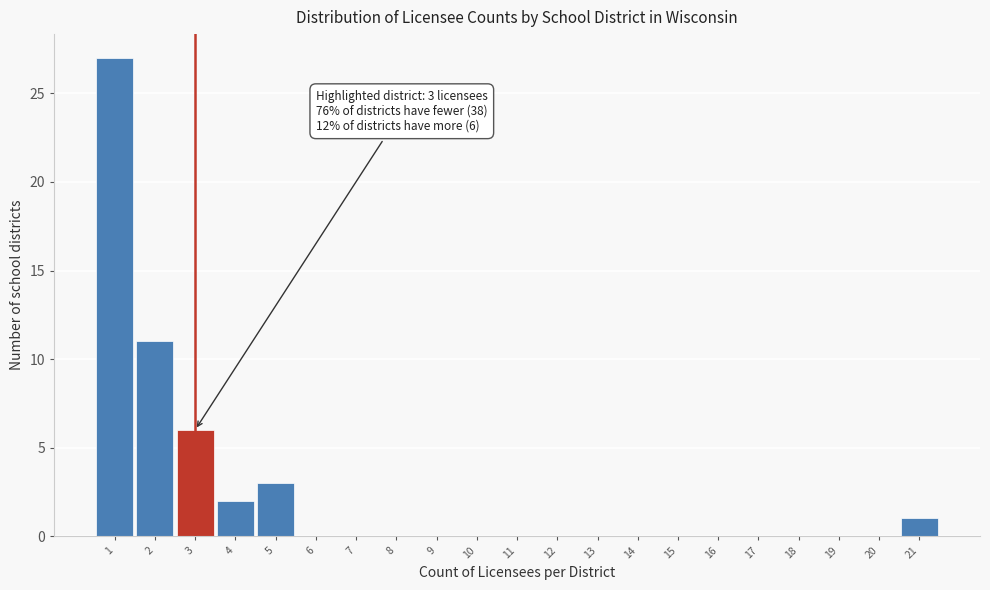

Over which range of the x-axis is the bar tallest?

0.5 to 1.5